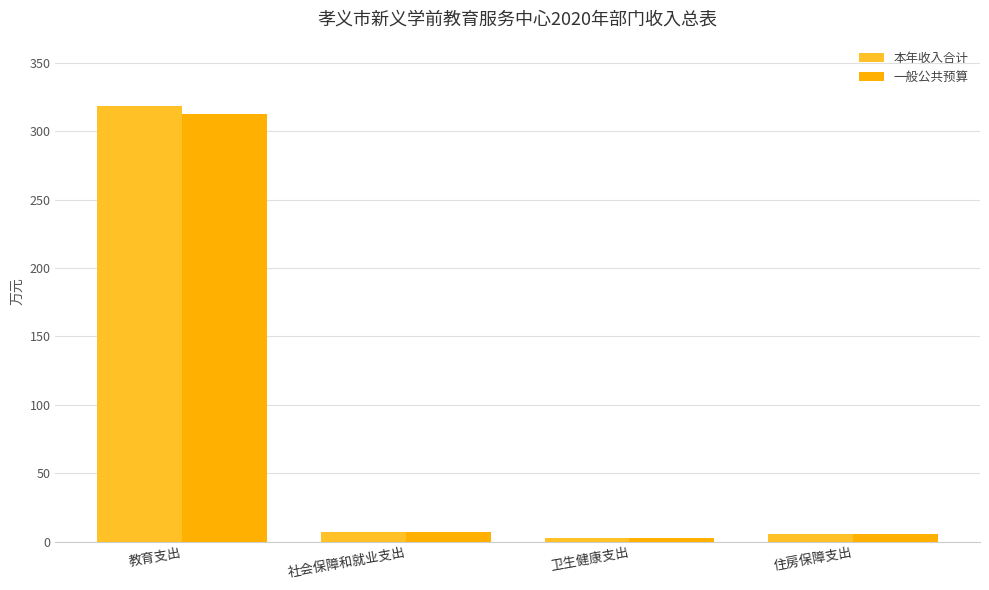

How many bars are there in total?

8